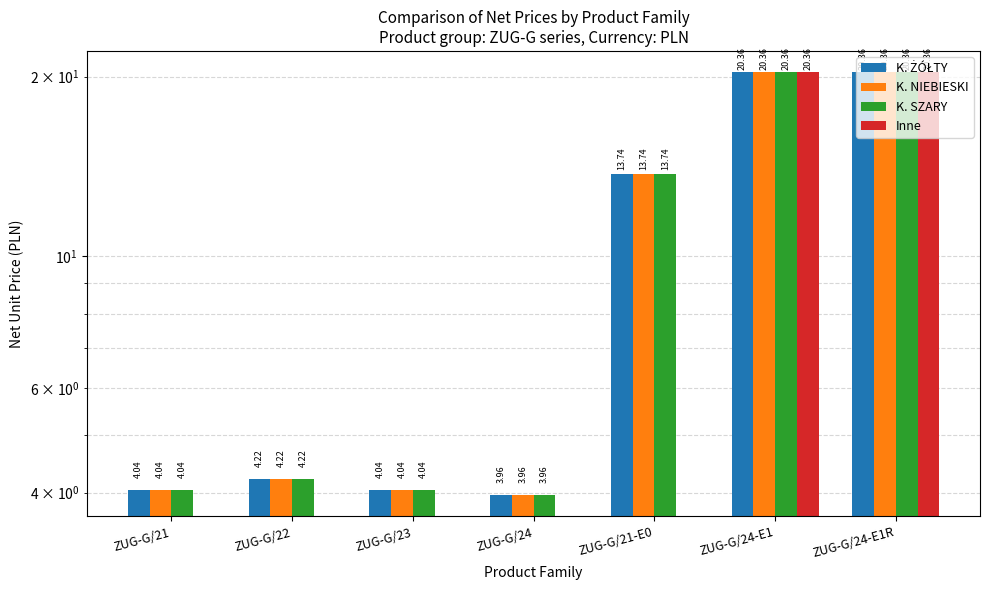

True or false: K. NIEBIESKI has a value of 4.0 at ZUG-G/21.

True